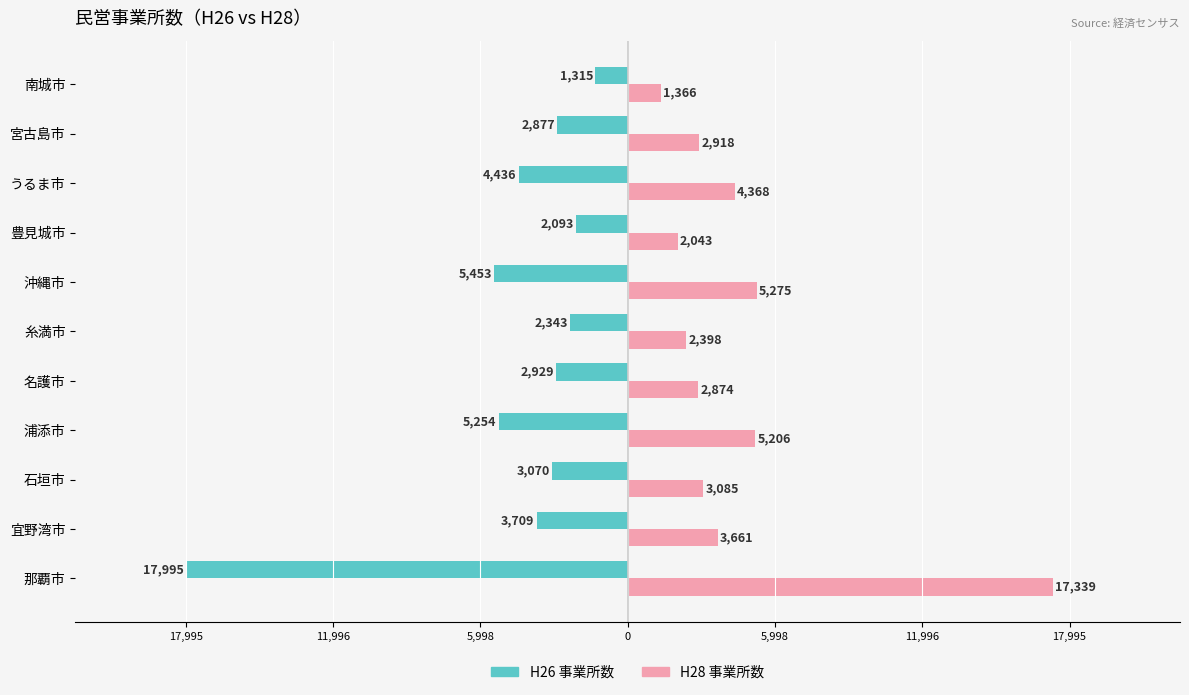

What is the average value of the H26 事業所数 series?

-4679